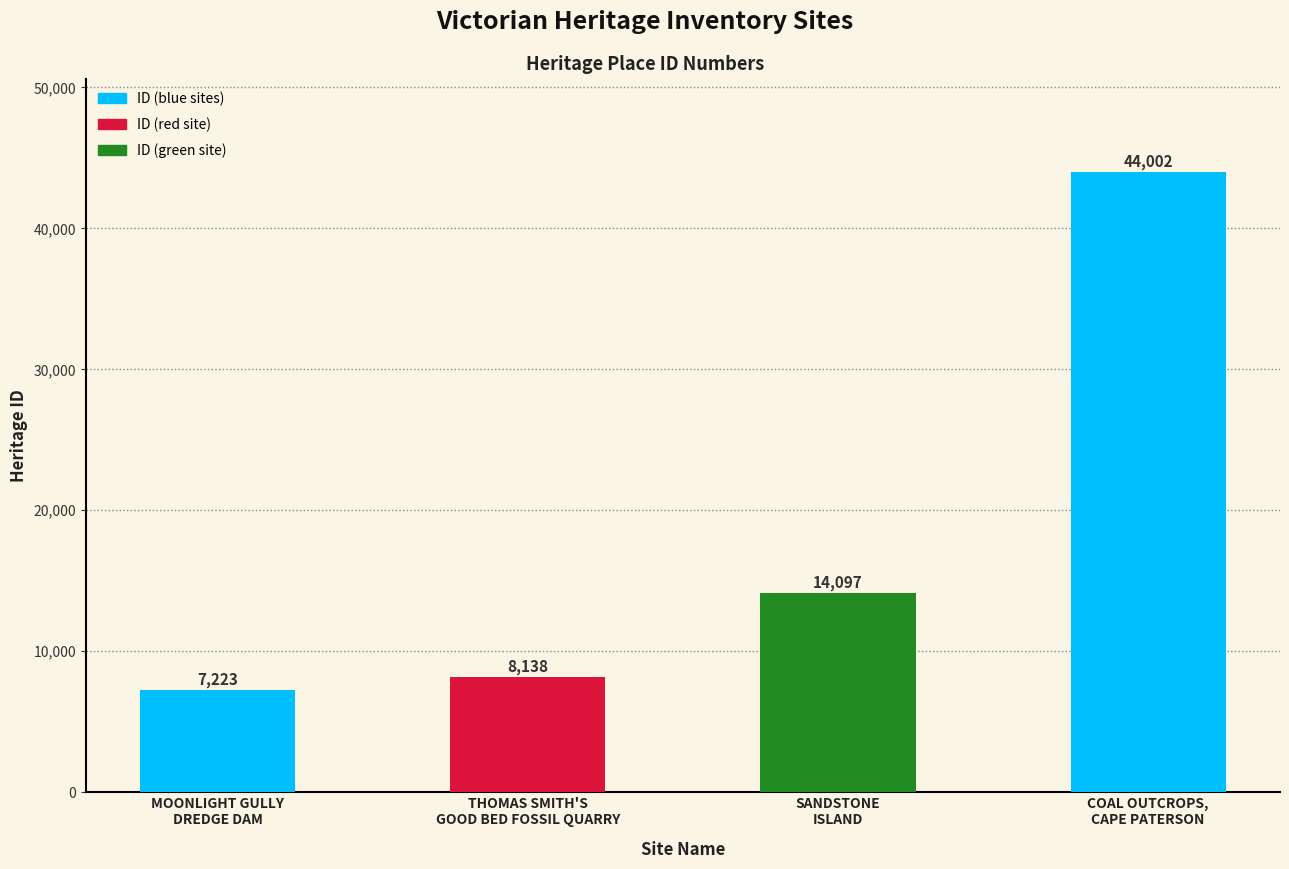

What is the change in value from MOONLIGHT GULLY
DREDGE DAM to THOMAS SMITH'S
GOOD BED FOSSIL QUARRY?

+915